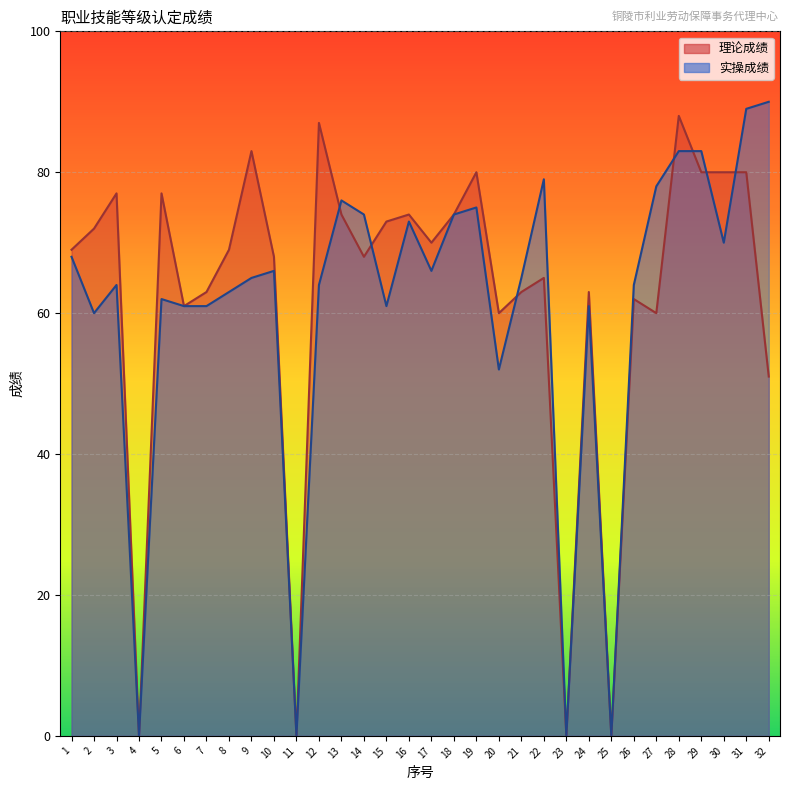

What is the total value across all series at 17?

136